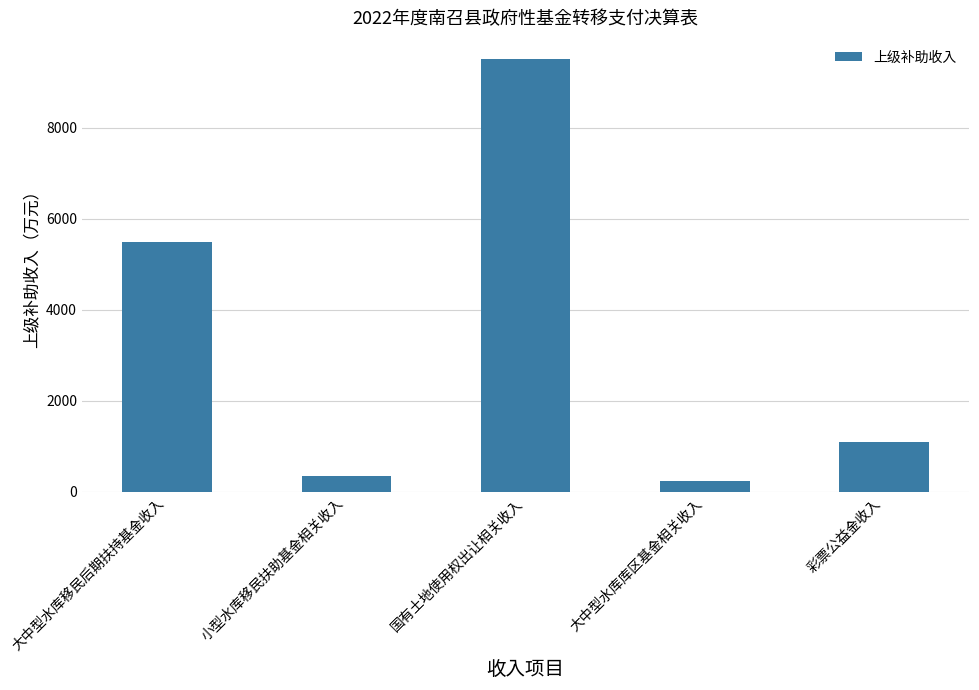

Reading right to left, list all the values displayed in this chart.

1086	233	9500	333	5476